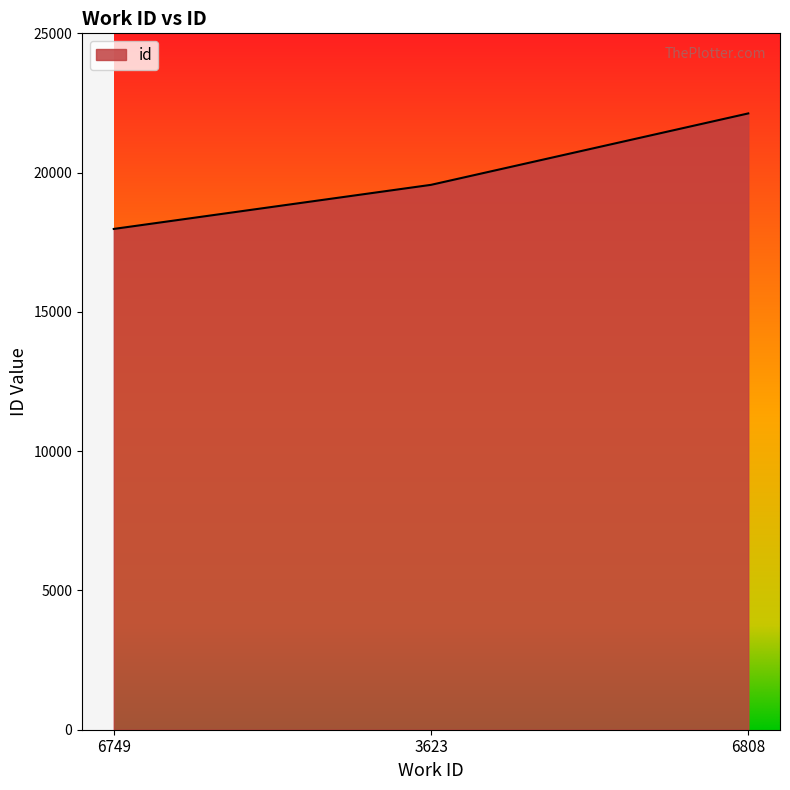

Where is the data nearest to the value 20051?

3623